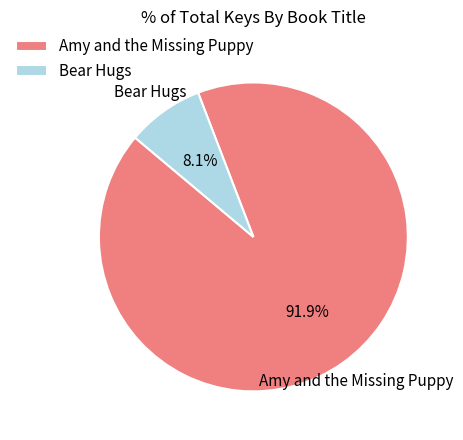

Is it true that Amy and the Missing Puppy is 85% of the pie?

False